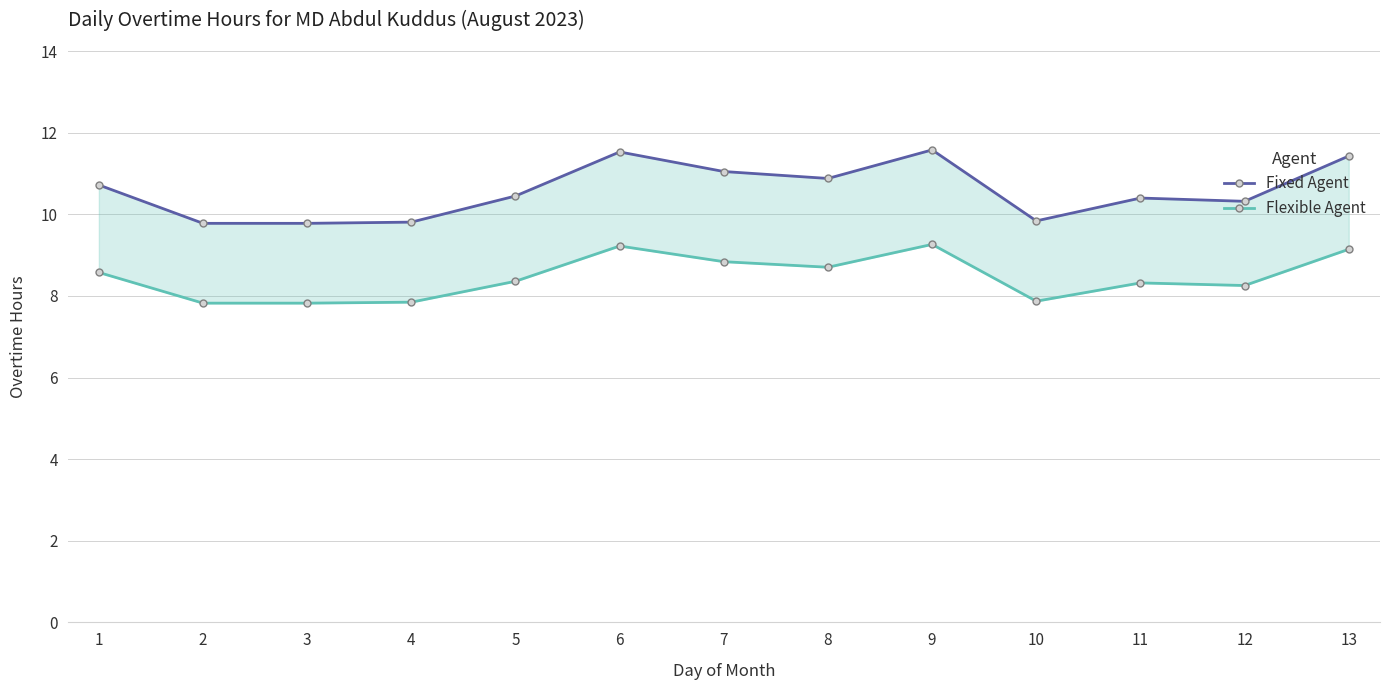

Reading right to left, extract all data points from this chart.

Fixed Agent: 13=11.4	12=10.3	11=10.4	10=9.8	9=11.6	8=10.9	7=11.1	6=11.5	5=10.4	4=9.8	3=9.8	2=9.8	1=10.7
Flexible Agent: 13=9.1	12=8.3	11=8.3	10=7.9	9=9.3	8=8.7	7=8.8	6=9.2	5=8.4	4=7.8	3=7.8	2=7.8	1=8.6